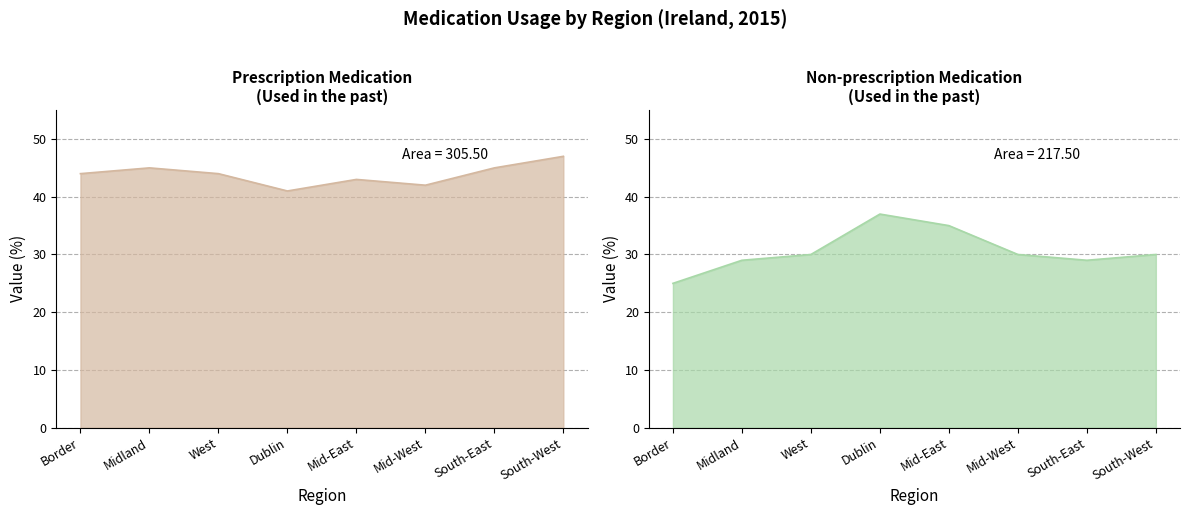

How many lines are shown in the chart?

2